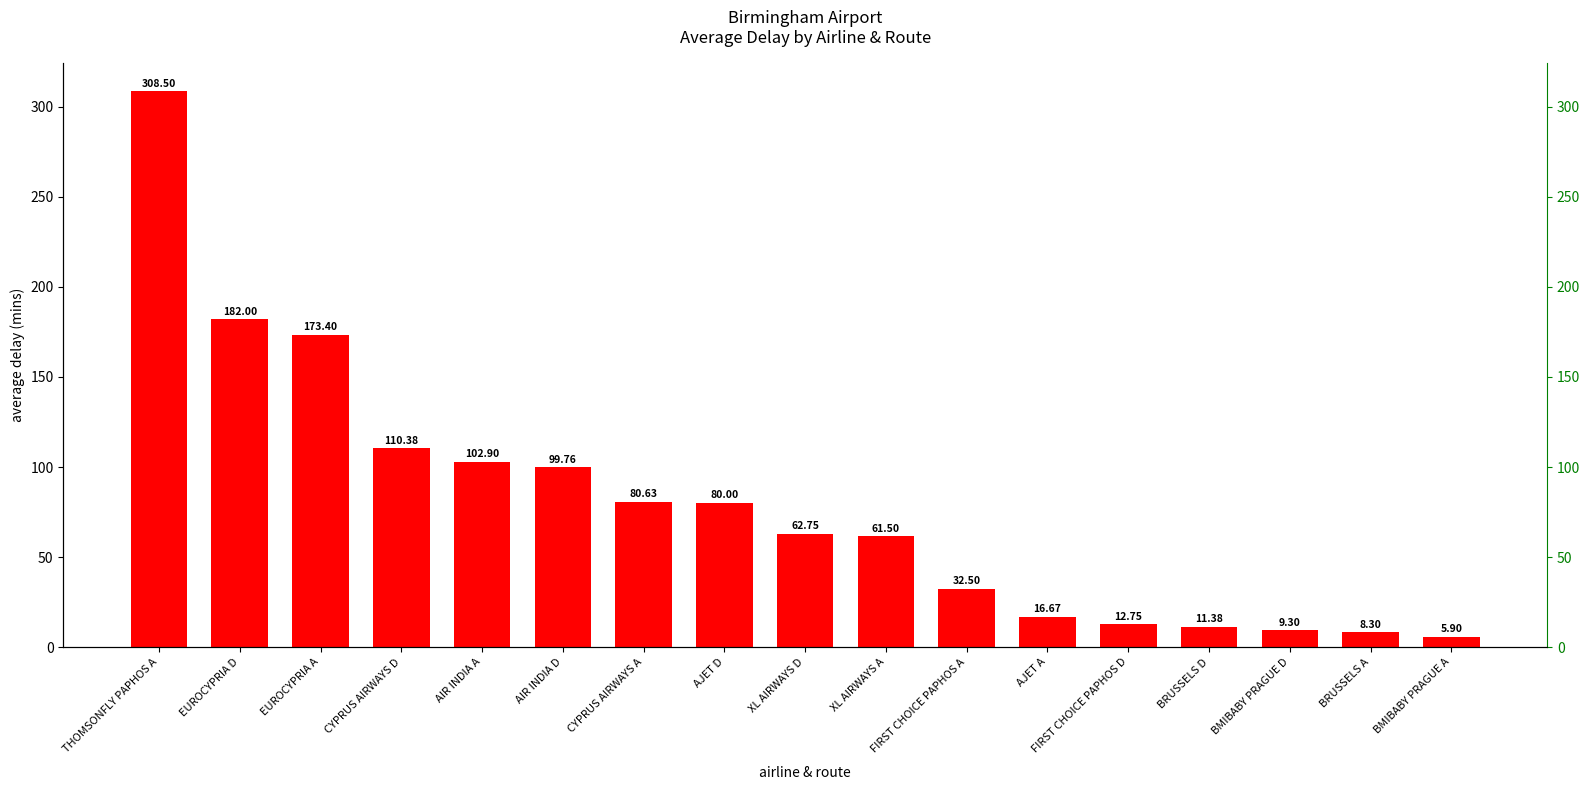

Which category has the lowest value across all series?

BMIBABY PRAGUE A